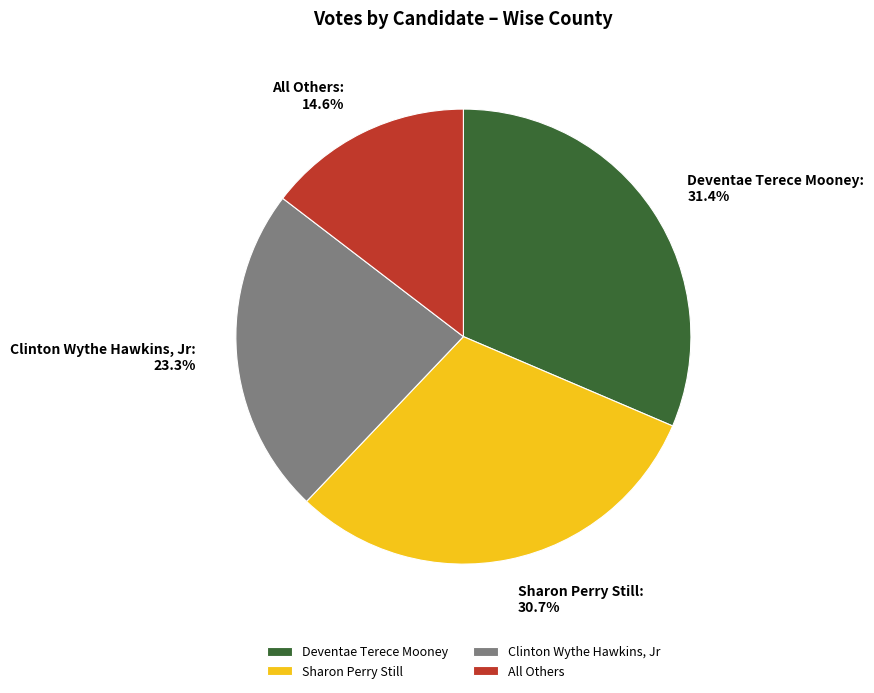

Rank the categories by value from highest to lowest.

Deventae Terece Mooney, Sharon Perry Still, Clinton Wythe Hawkins, Jr, All Others